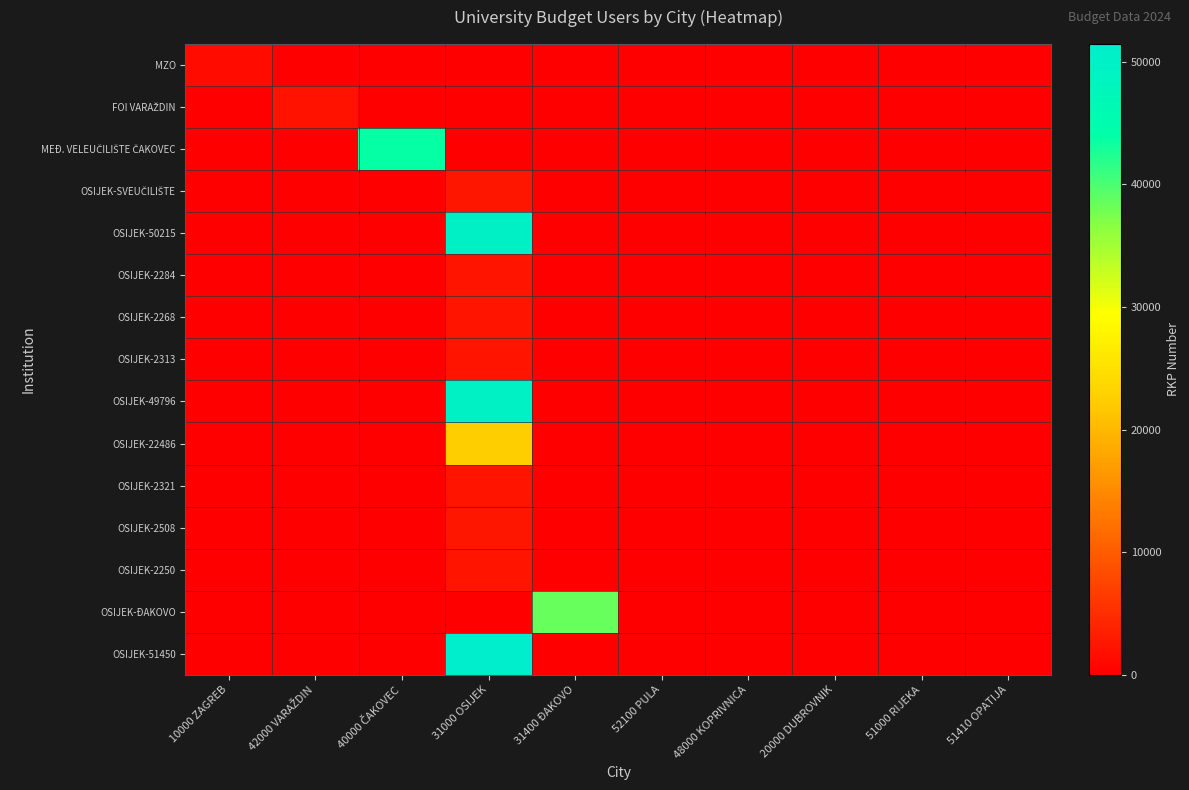

Rank the series at 48000 KOPRIVNICA from lowest to highest value.

MZO, FOI VARAŽDIN, MEĐ. VELEUČILIŠTE ČAKOVEC, OSIJEK-SVEUČILIŠTE, OSIJEK-50215, OSIJEK-2284, OSIJEK-2268, OSIJEK-2313, OSIJEK-49796, OSIJEK-22486, OSIJEK-2321, OSIJEK-2508, OSIJEK-2250, OSIJEK-ĐAKOVO, OSIJEK-51450